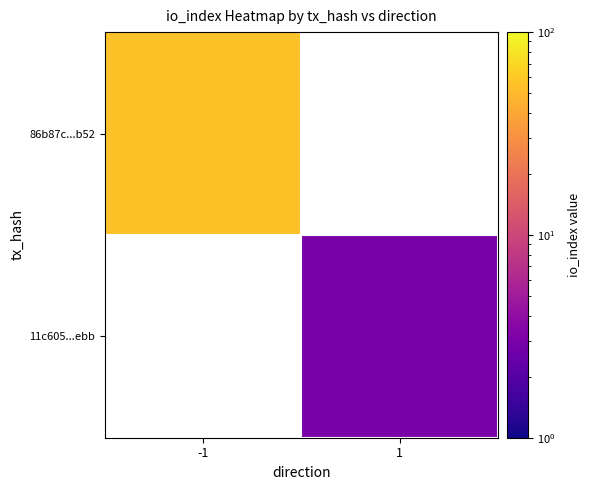

Which has a higher value, 1 or -1?

-1